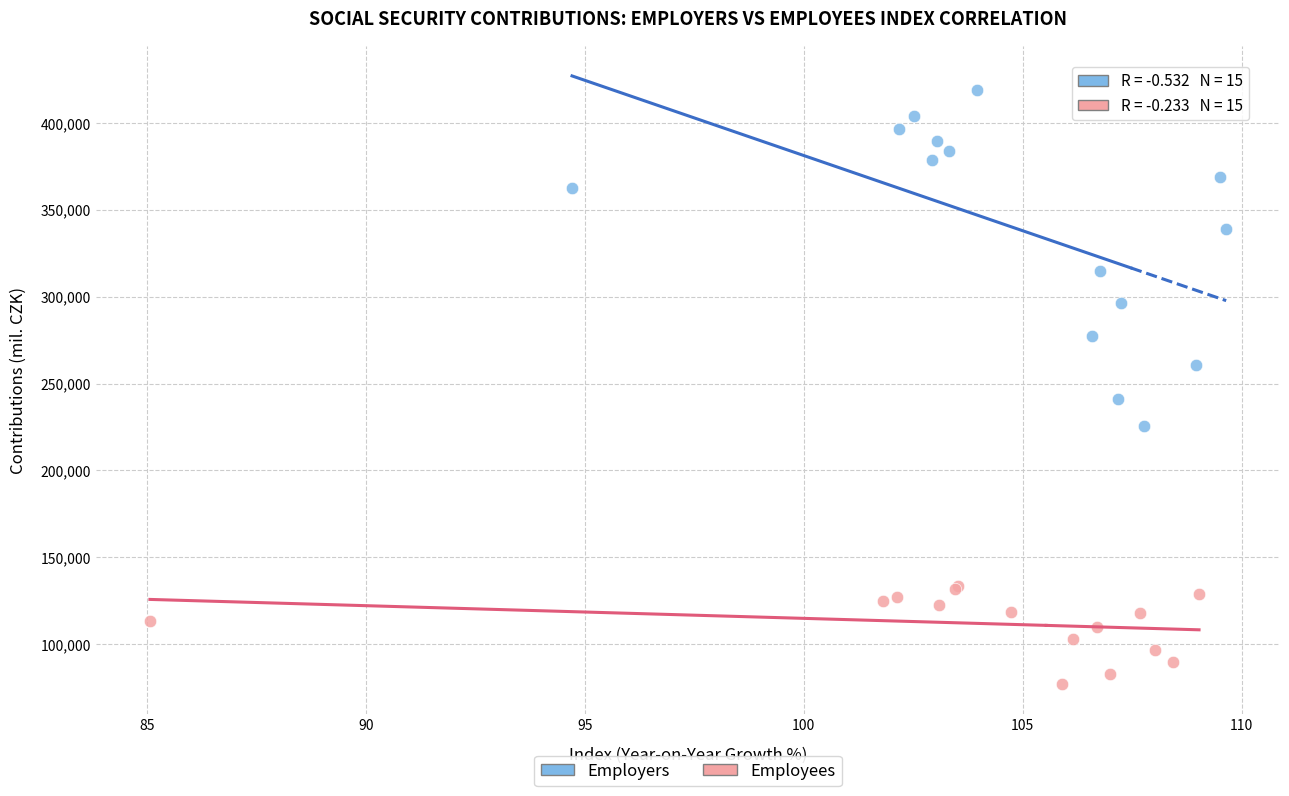

Which series reaches the minimum Y coordinate?

Employees